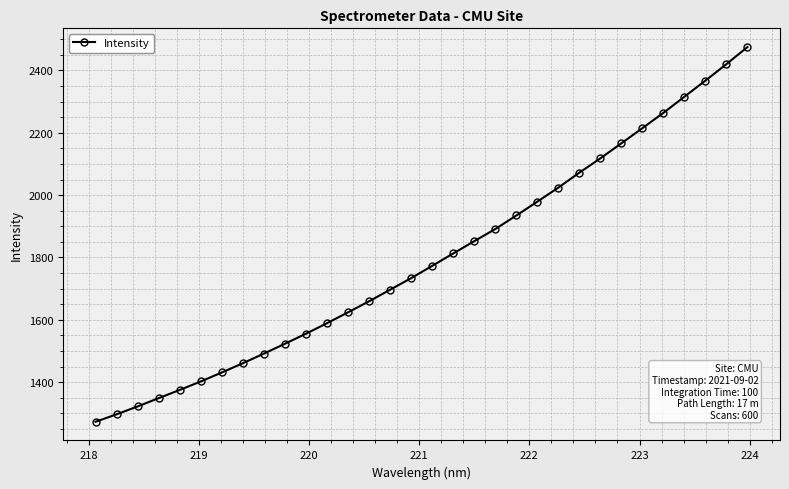

What is the sum of all values?

57464.2